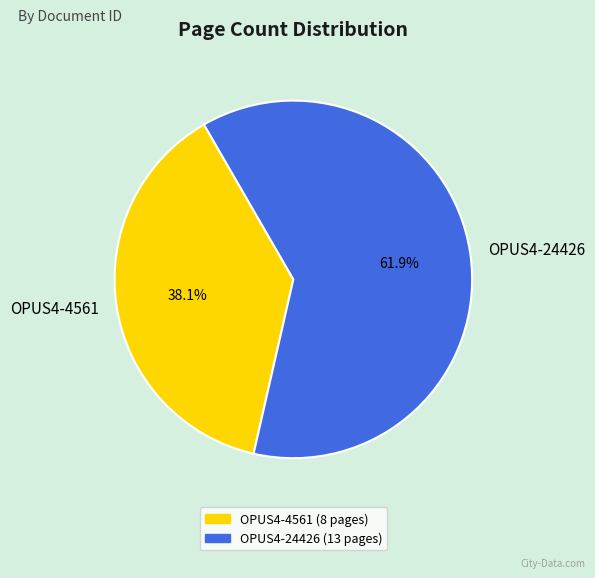

The OPUS4-24426 slice represents 62% of the pie. True or false?

True